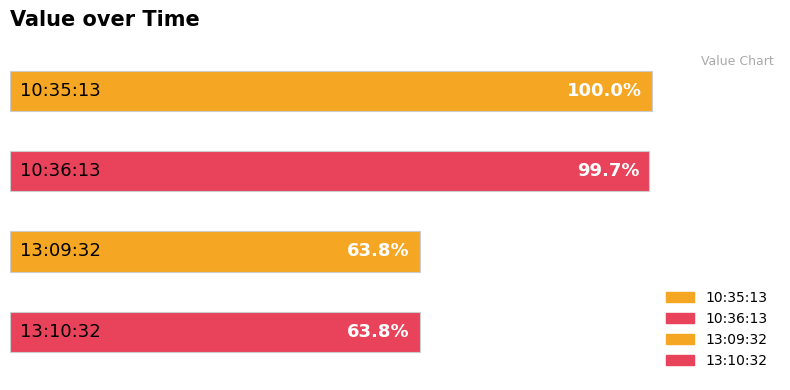

Are the bars horizontal?

Yes